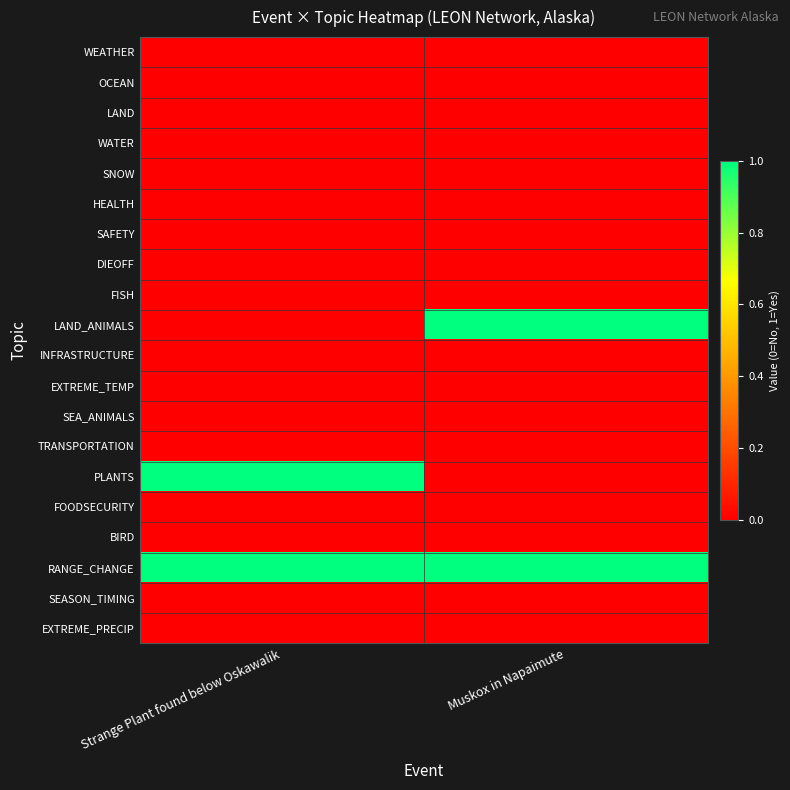

Reading left to right, extract all data points from this chart.

WEATHER: Strange Plant found below Oskawalik=0	Muskox in Napaimute=0
OCEAN: Strange Plant found below Oskawalik=0	Muskox in Napaimute=0
LAND: Strange Plant found below Oskawalik=0	Muskox in Napaimute=0
WATER: Strange Plant found below Oskawalik=0	Muskox in Napaimute=0
SNOW: Strange Plant found below Oskawalik=0	Muskox in Napaimute=0
HEALTH: Strange Plant found below Oskawalik=0	Muskox in Napaimute=0
SAFETY: Strange Plant found below Oskawalik=0	Muskox in Napaimute=0
DIEOFF: Strange Plant found below Oskawalik=0	Muskox in Napaimute=0
FISH: Strange Plant found below Oskawalik=0	Muskox in Napaimute=0
LAND_ANIMALS: Strange Plant found below Oskawalik=0	Muskox in Napaimute=1
INFRASTRUCTURE: Strange Plant found below Oskawalik=0	Muskox in Napaimute=0
EXTREME_TEMP: Strange Plant found below Oskawalik=0	Muskox in Napaimute=0
SEA_ANIMALS: Strange Plant found below Oskawalik=0	Muskox in Napaimute=0
TRANSPORTATION: Strange Plant found below Oskawalik=0	Muskox in Napaimute=0
PLANTS: Strange Plant found below Oskawalik=1	Muskox in Napaimute=0
FOODSECURITY: Strange Plant found below Oskawalik=0	Muskox in Napaimute=0
BIRD: Strange Plant found below Oskawalik=0	Muskox in Napaimute=0
RANGE_CHANGE: Strange Plant found below Oskawalik=1	Muskox in Napaimute=1
SEASON_TIMING: Strange Plant found below Oskawalik=0	Muskox in Napaimute=0
EXTREME_PRECIP: Strange Plant found below Oskawalik=0	Muskox in Napaimute=0